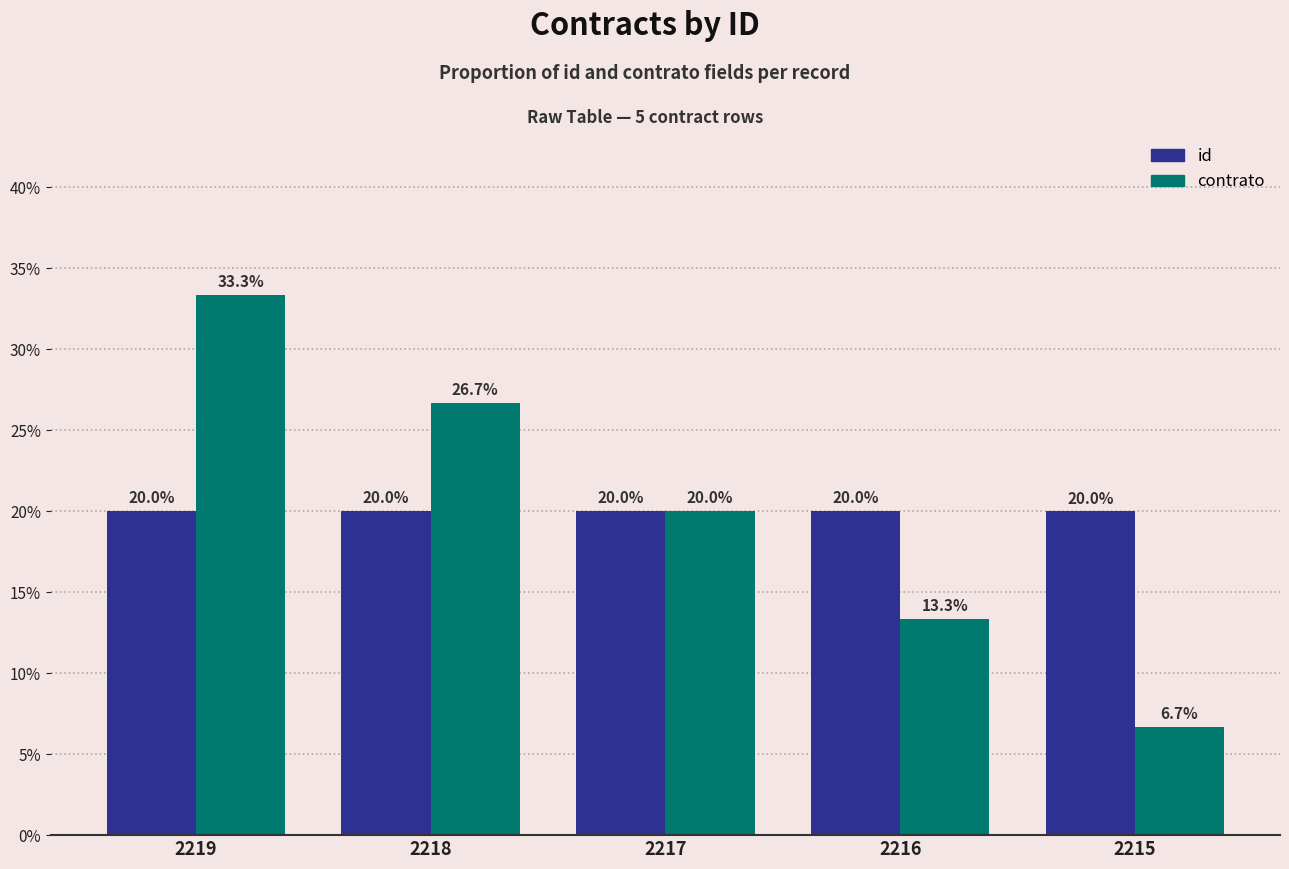

Reading left to right, list all the values displayed in this chart.

id: 2219=20.0	2218=20.0	2217=20.0	2216=20.0	2215=20.0
contrato: 2219=33.3	2218=26.7	2217=20.0	2216=13.3	2215=6.7